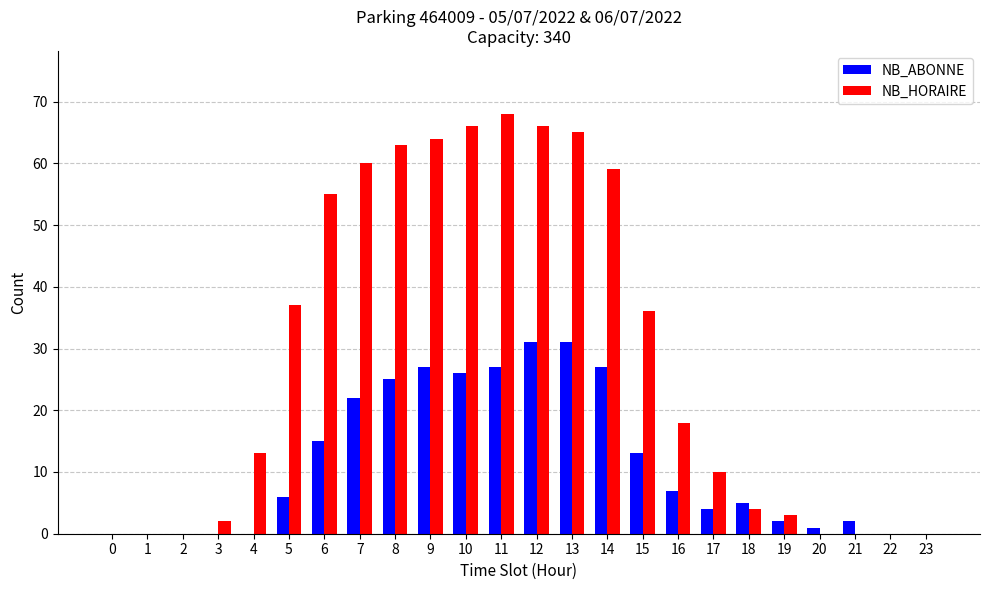

Are the bars horizontal?

No